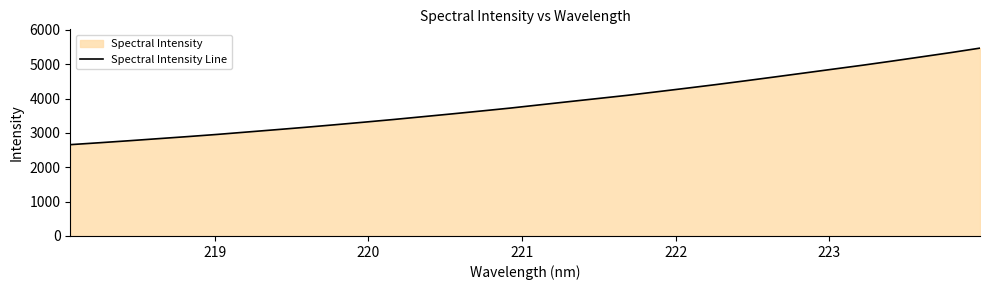

What is the maximum value shown in the chart?

5466.0